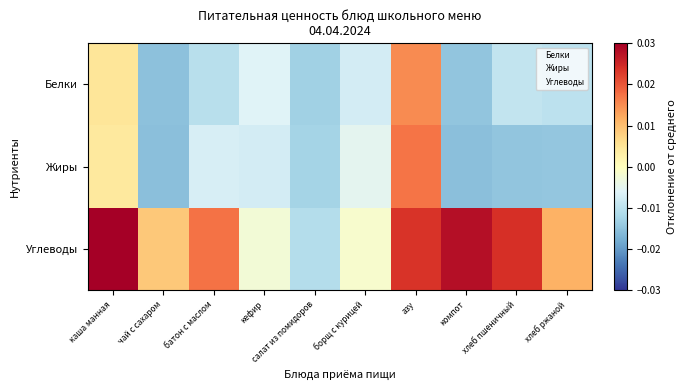

List the series in order of their peak value, highest first.

Углеводы, Жиры, Белки